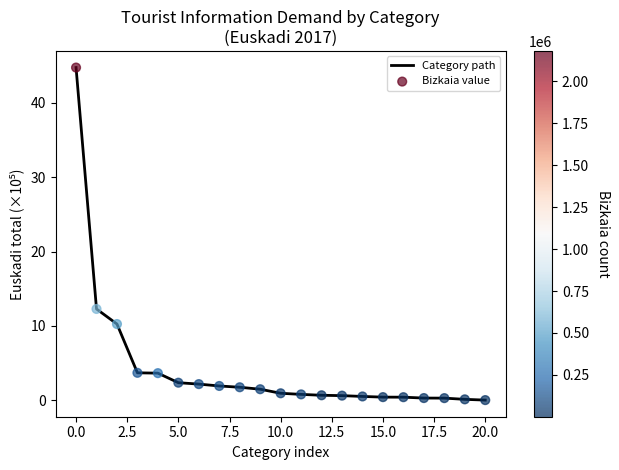

What is the greatest value displayed?

44.8